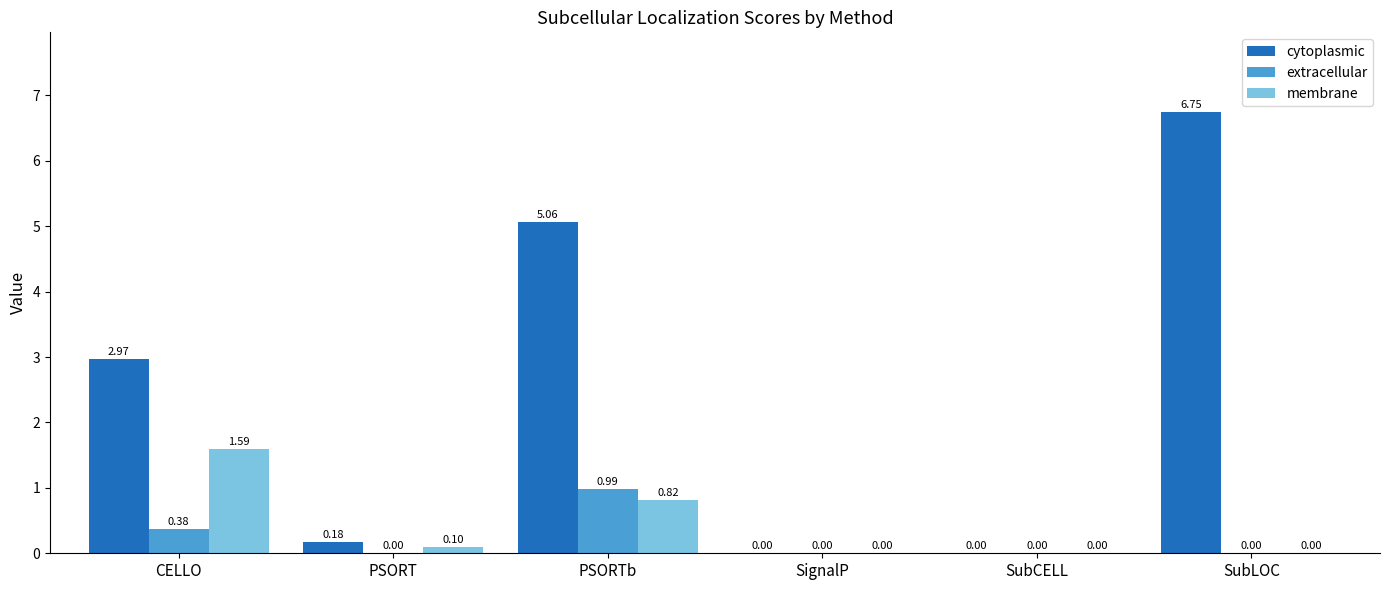

What is the sum of the membrane values at SubLOC and CELLO?

1.6